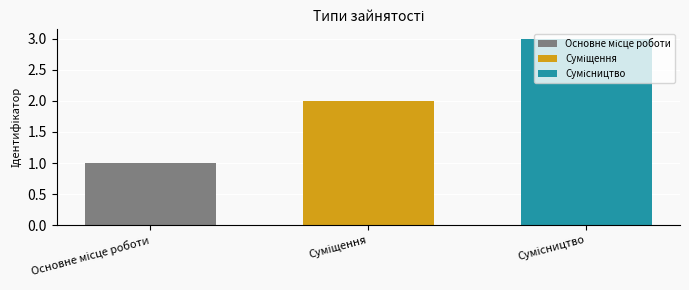

What is the greatest value displayed?

3